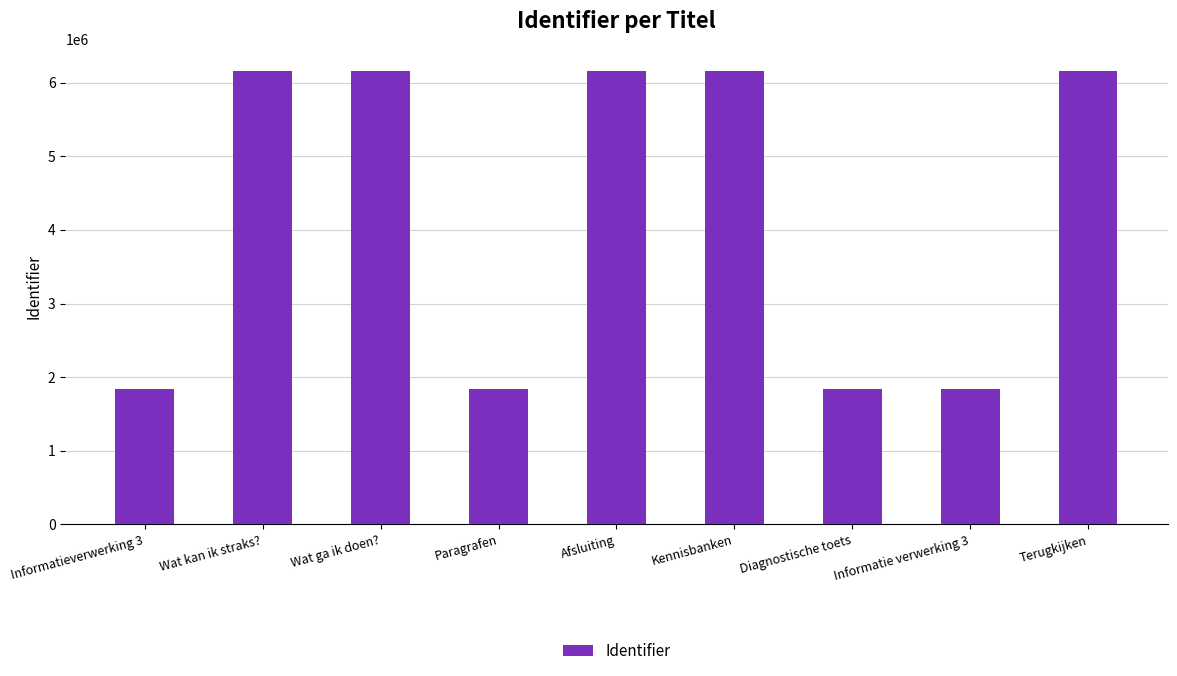

Are the bars grouped side by side (vs. stacked)?

No